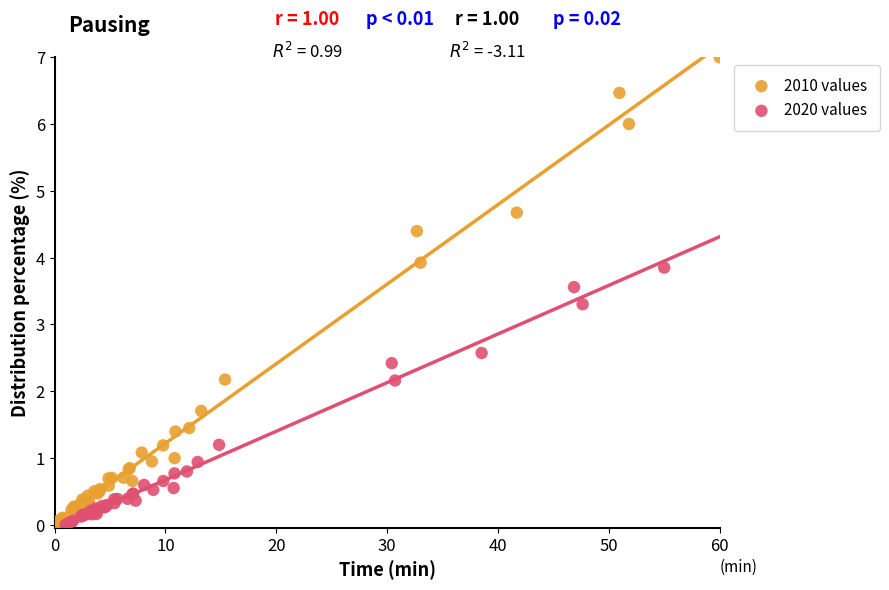

Which series reaches the maximum Y coordinate?

2010 values